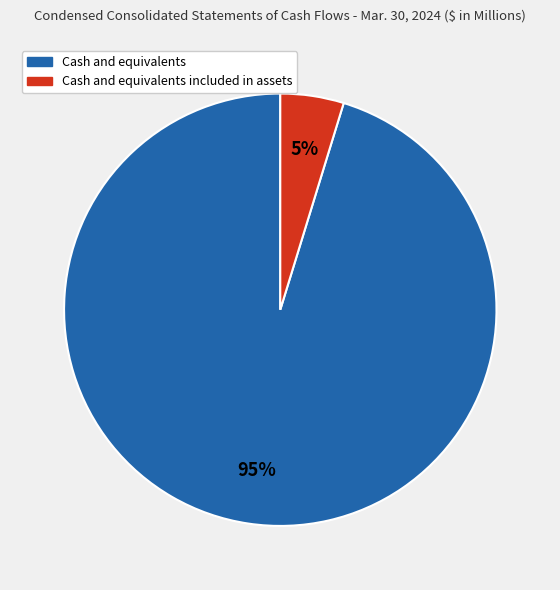

Which slice is the smallest?

Cash and equivalents included in assets